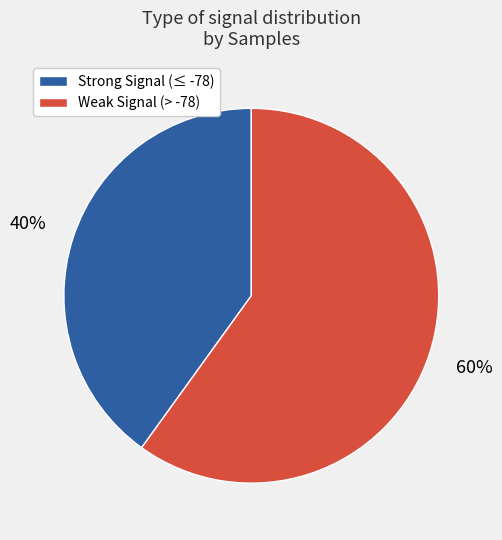

To the nearest percent, what is the average slice percentage?

50%